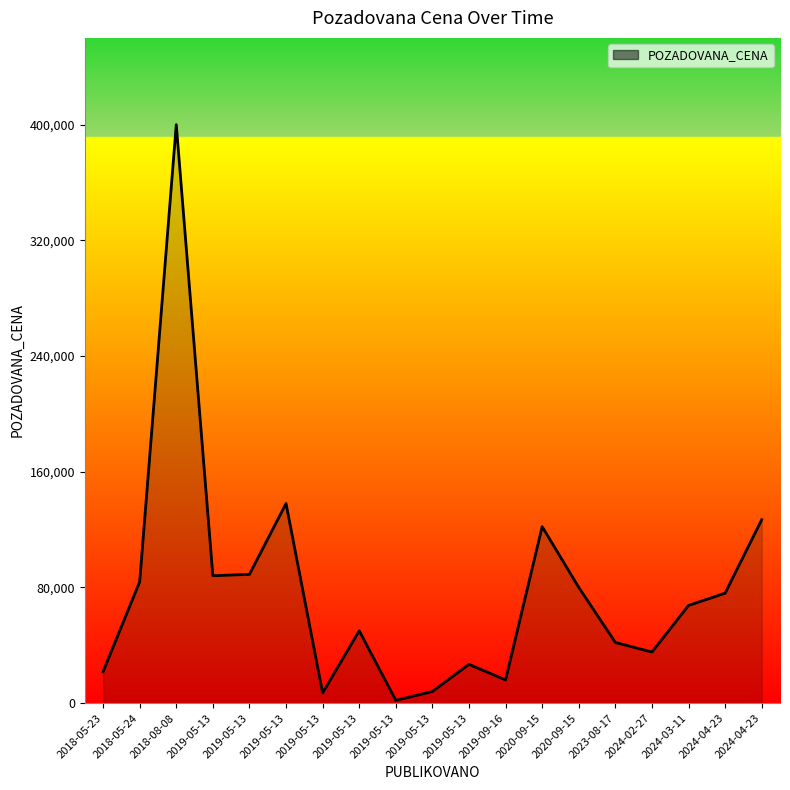

Does the chart have visible grid lines?

No